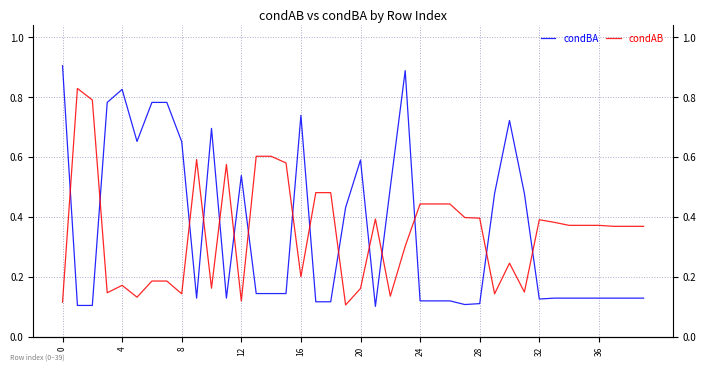

What is the value of the condAB point at the 22nd from the left?

0.4